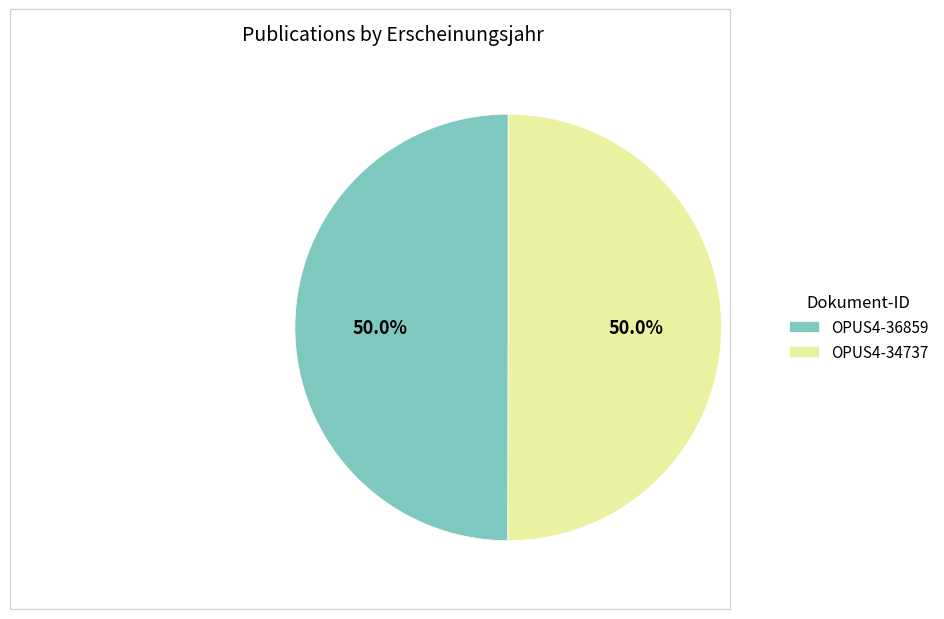

What is the ratio of the value at OPUS4-34737 to the value at OPUS4-36859?

1.0